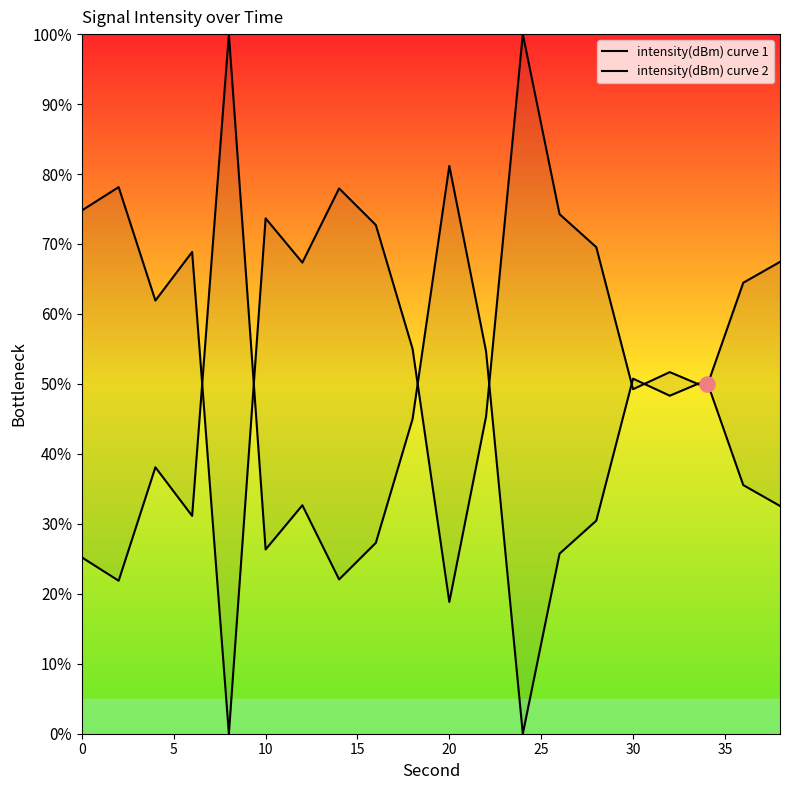

Is the value of intensity(dBm) curve 2 at 20 greater than the value of intensity(dBm) curve 1 at 15?

Yes